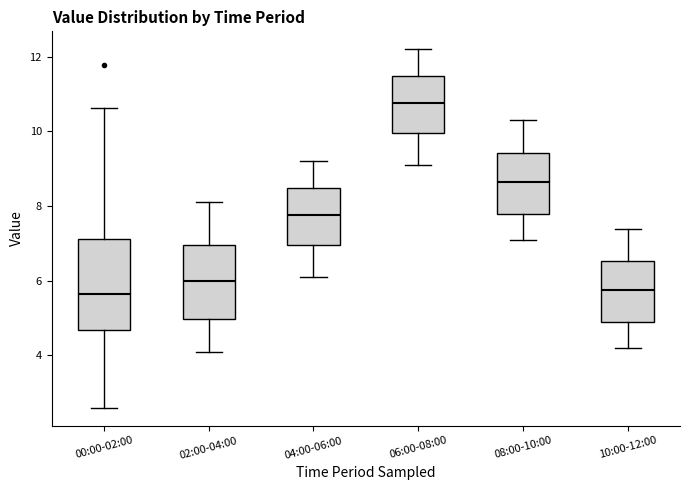

Where is the upper edge of the box for 10:00-12:00 on the y-axis? The values are not printed on the chart, so give them approximately, as read against the axis.

6.6